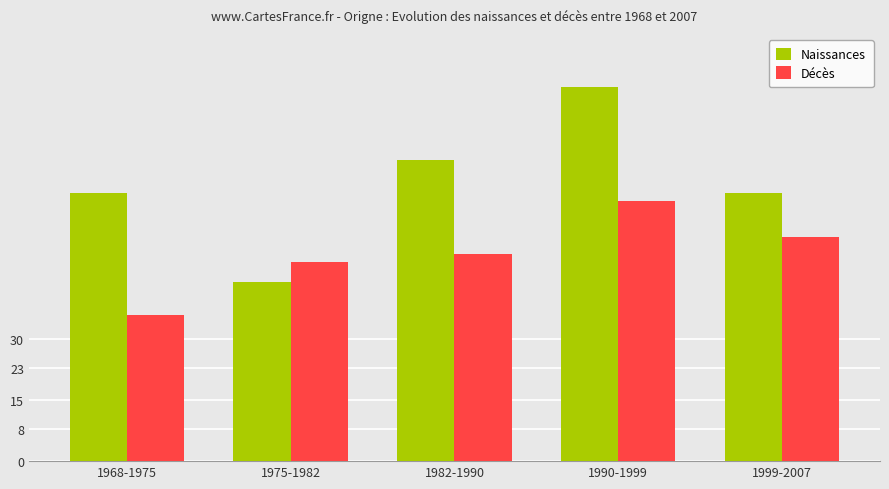

The Décès series shows 55 at 1999-2007. True or false?

True